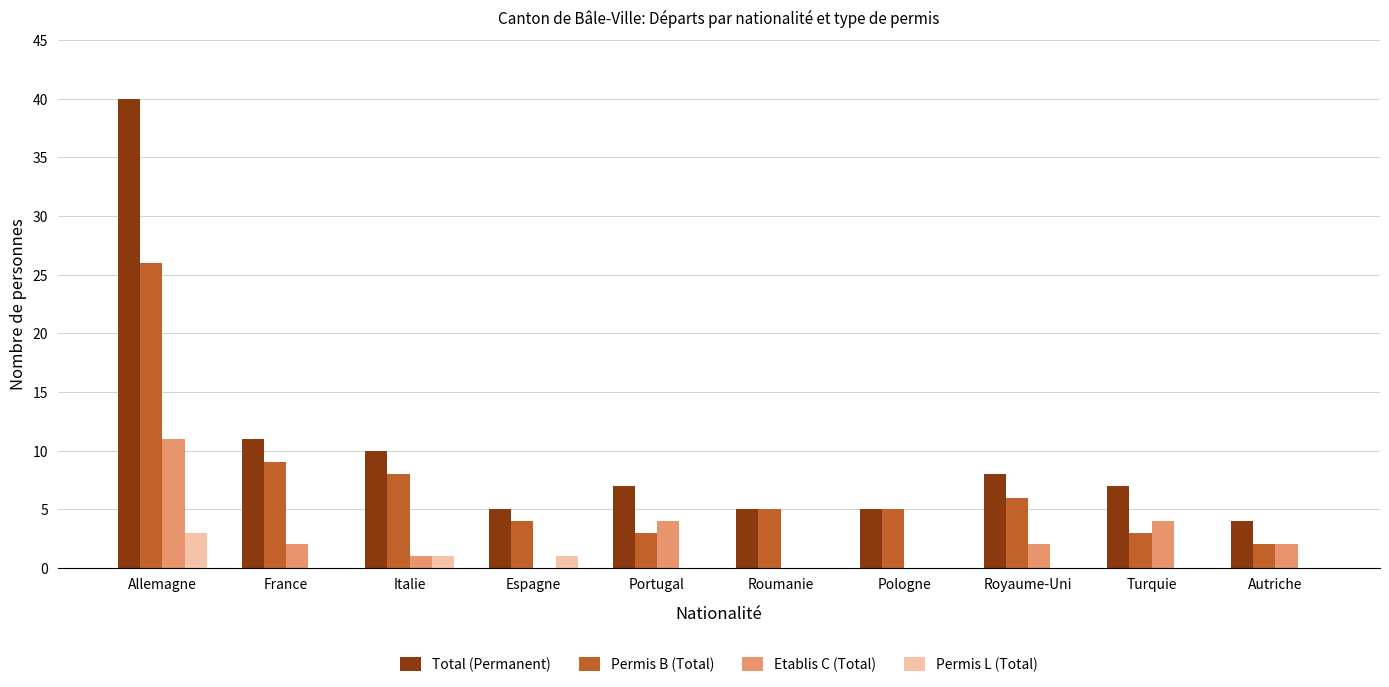

What is the highest value of the Etablis C (Total) series?

11